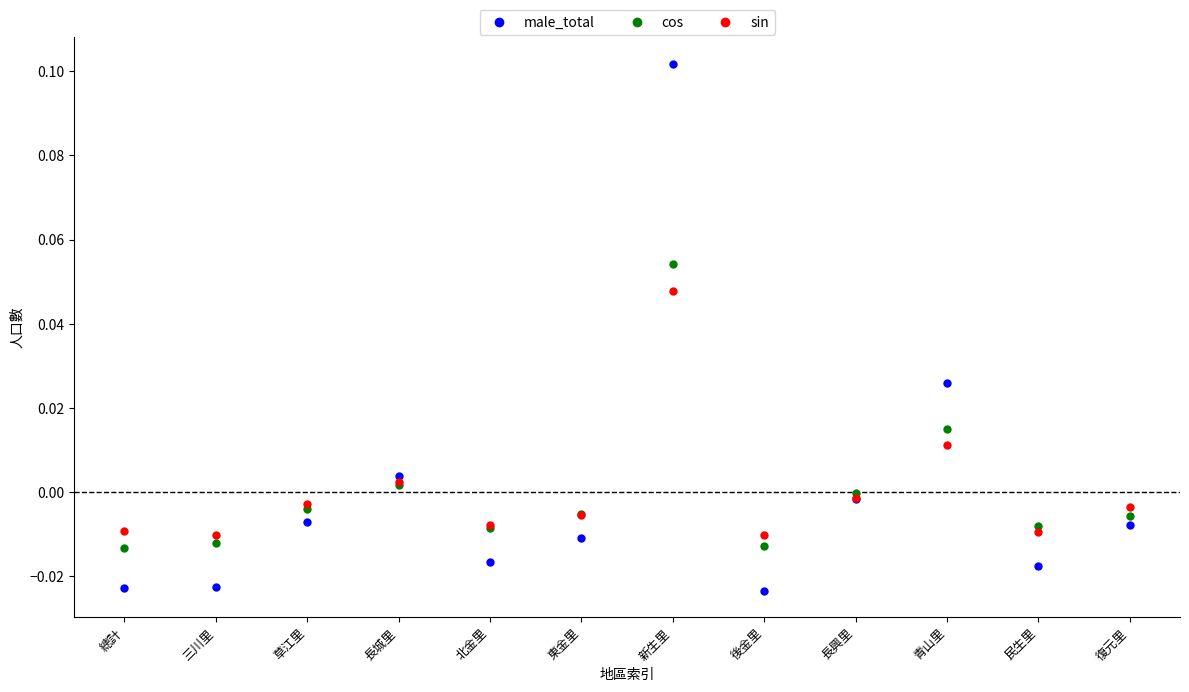

Which series contains the lowest Y value?

male_total